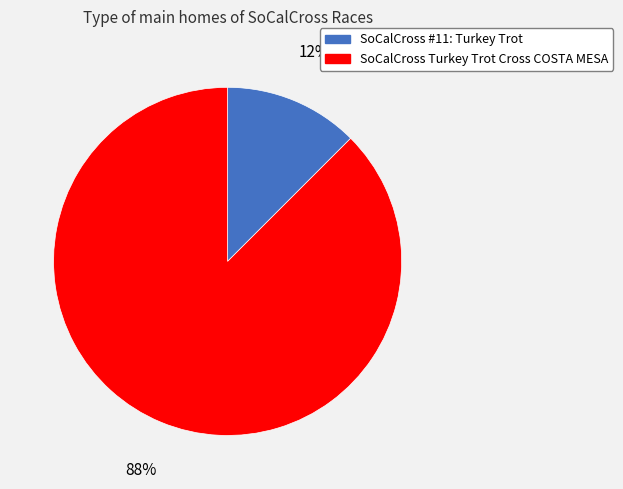

Is the sum of SoCalCross #11: Turkey Trot and SoCalCross Turkey Trot Cross COSTA MESA greater than half?

Yes